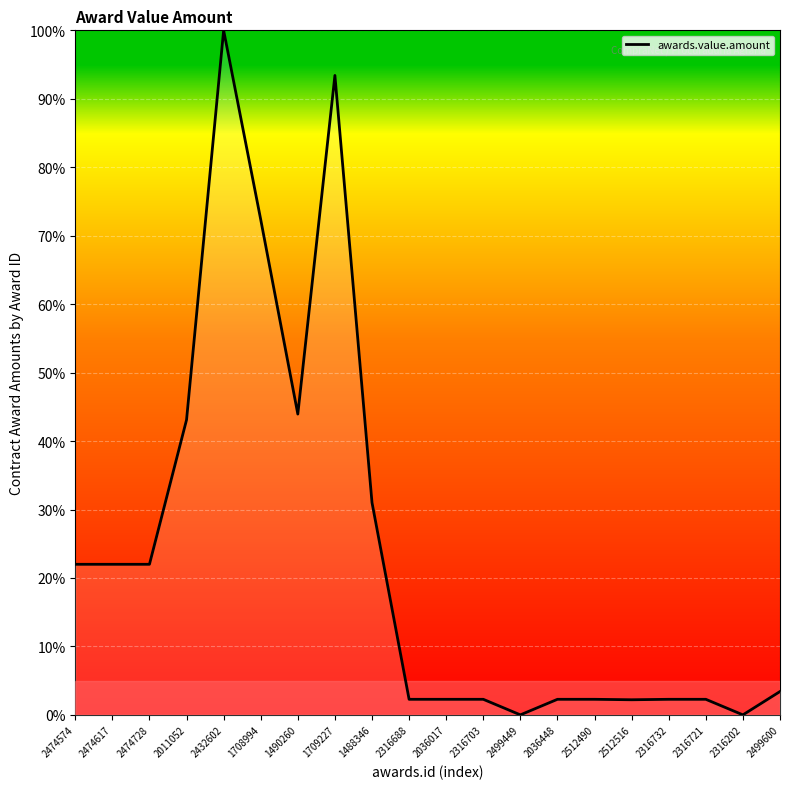

What is the difference between the second highest and second lowest values?

93.4